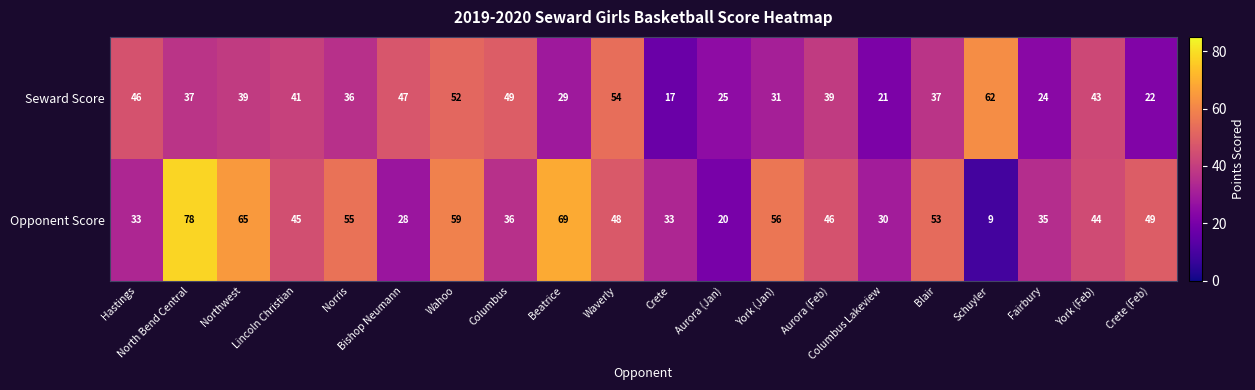

Which series has the widest spread of values?

Opponent Score